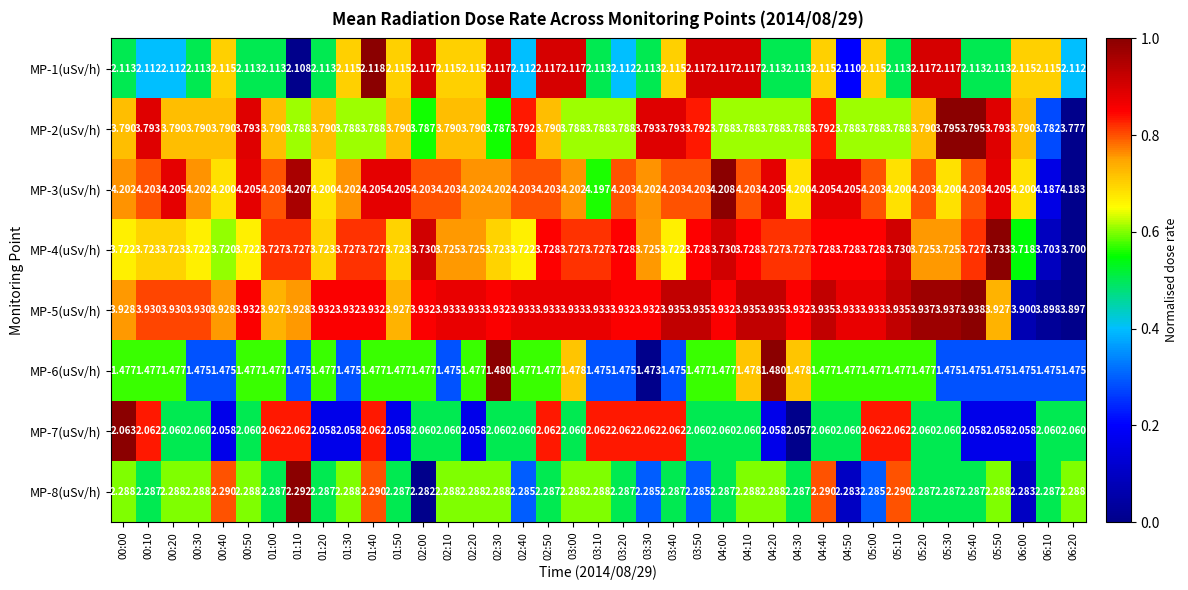

Which series changed the most between 01:50 and 02:20?

MP-5(uSv/h)